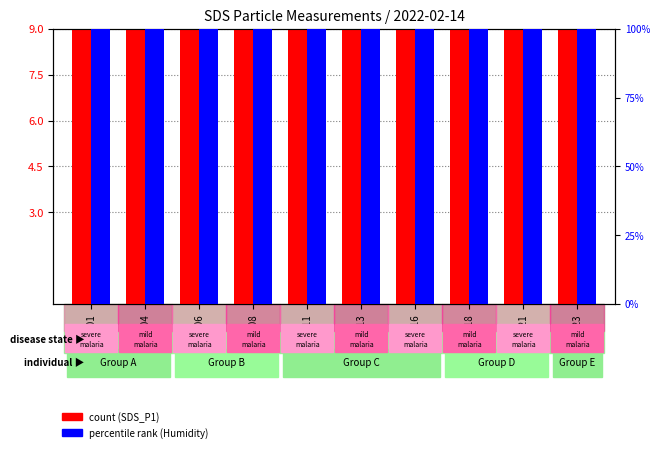

Which category has the lowest value across all series?

00:01